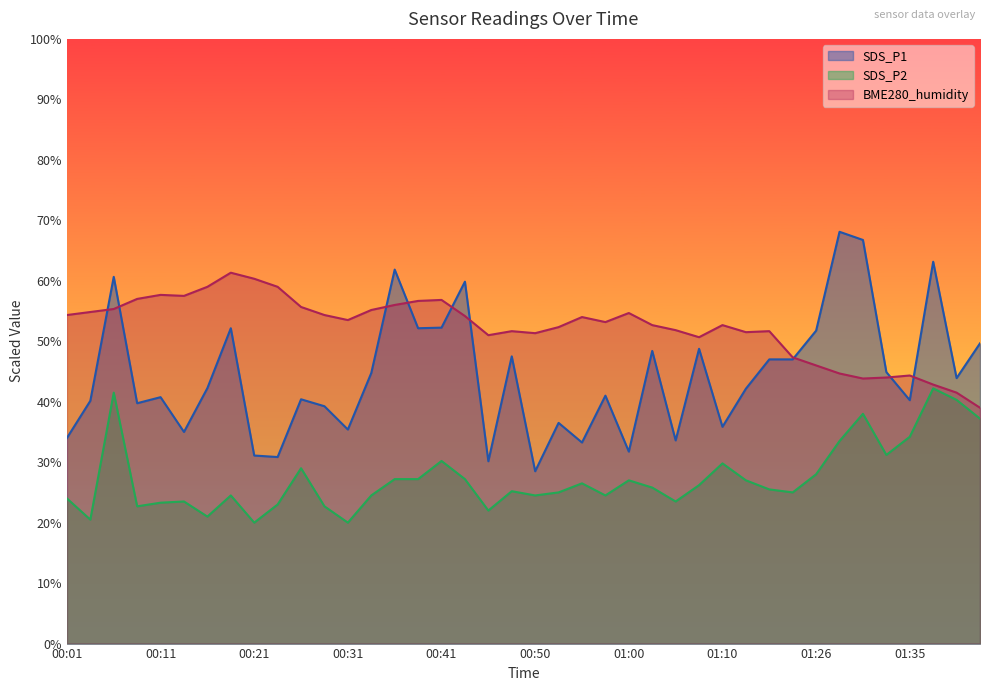

What is the difference between the BME280_humidity values at 00:48 and 00:01?

2.7